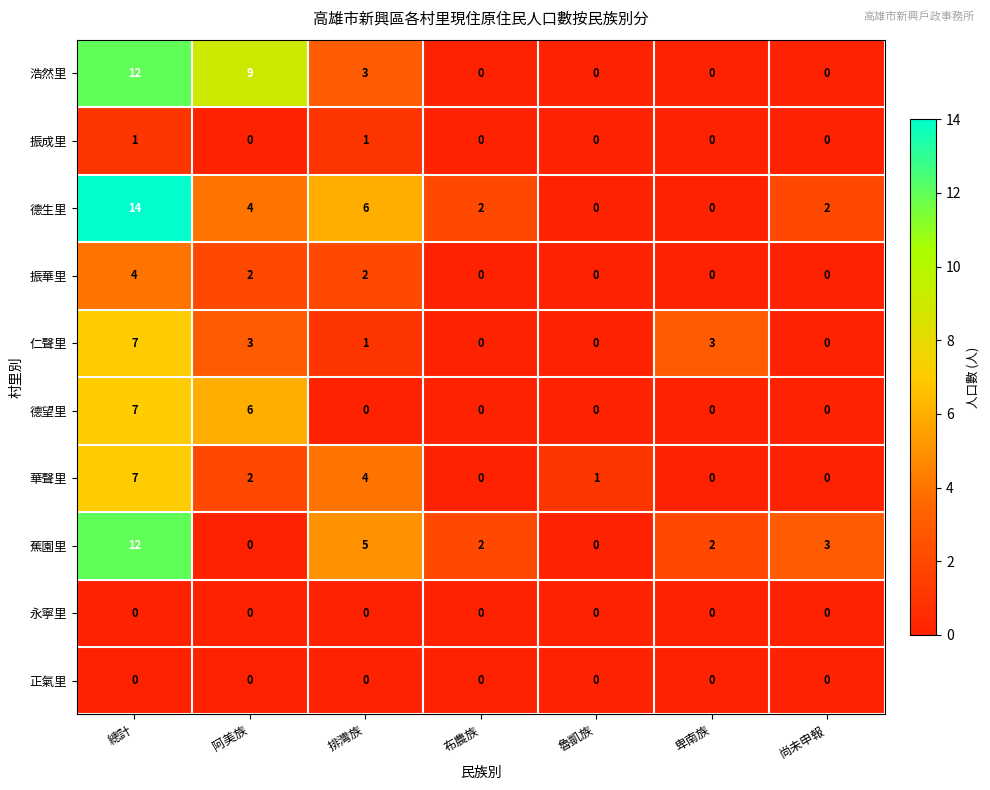

What is the total value across all series at 尚未申報?

5